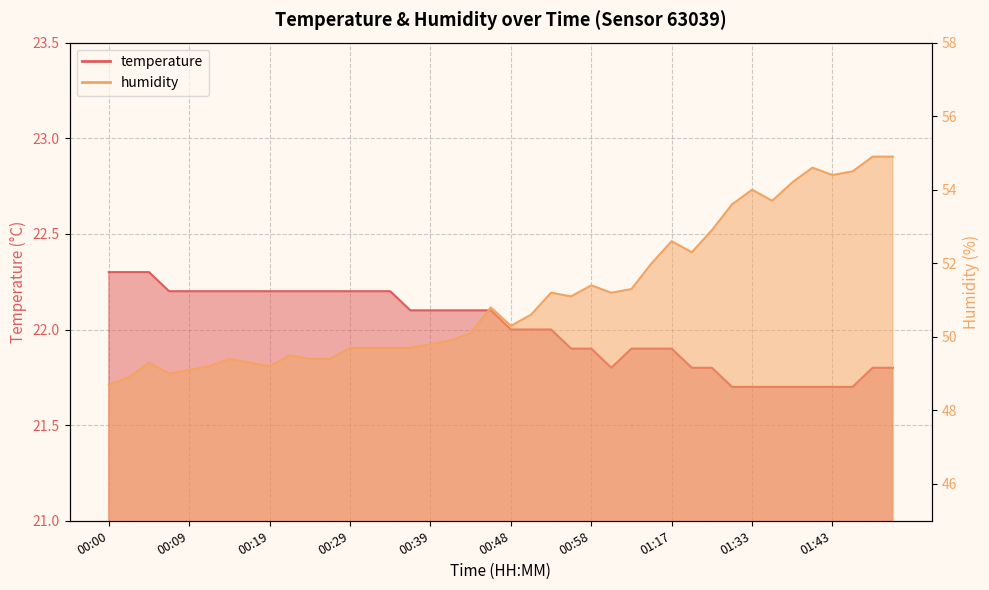

At how many categories does at least one series exceed 27?

40